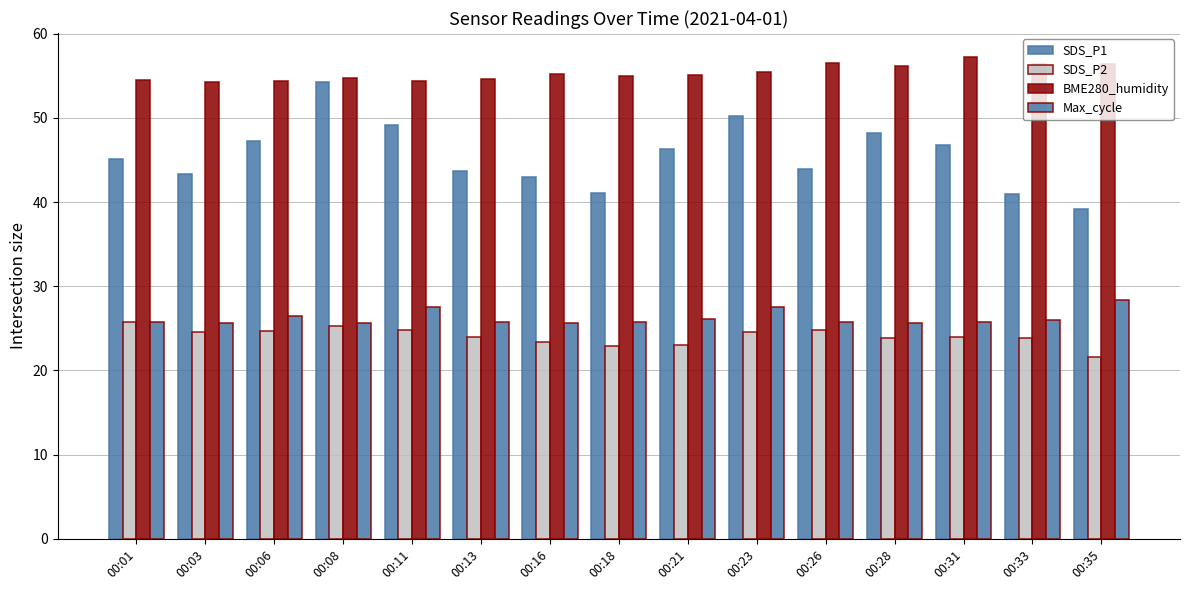

How many values in the SDS_P1 series exceed 45?

8